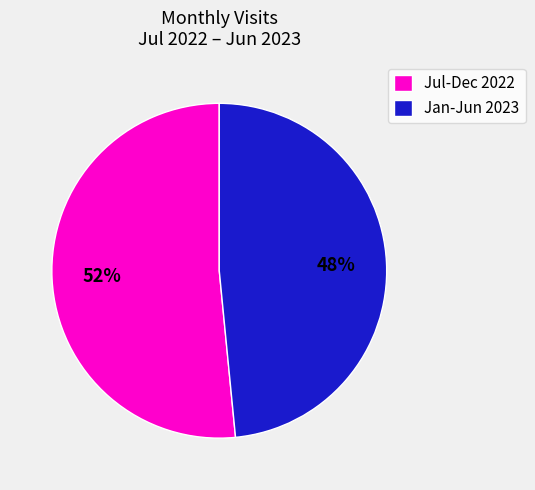

The Jul-Dec 2022 slice represents 38% of the pie. True or false?

False